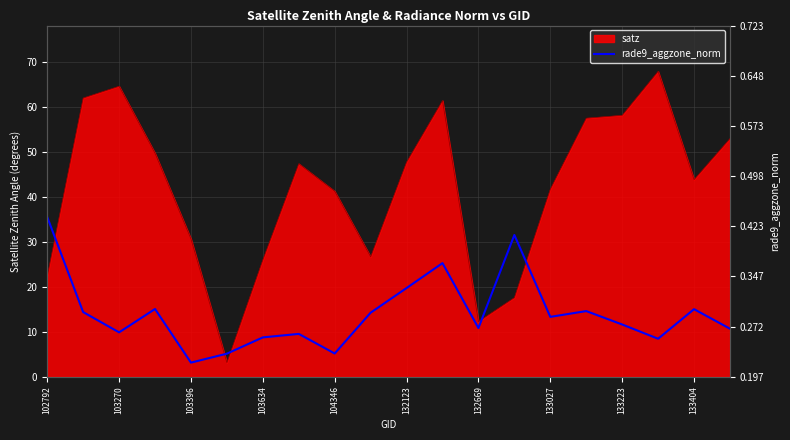

How many lines are shown in the chart?

1